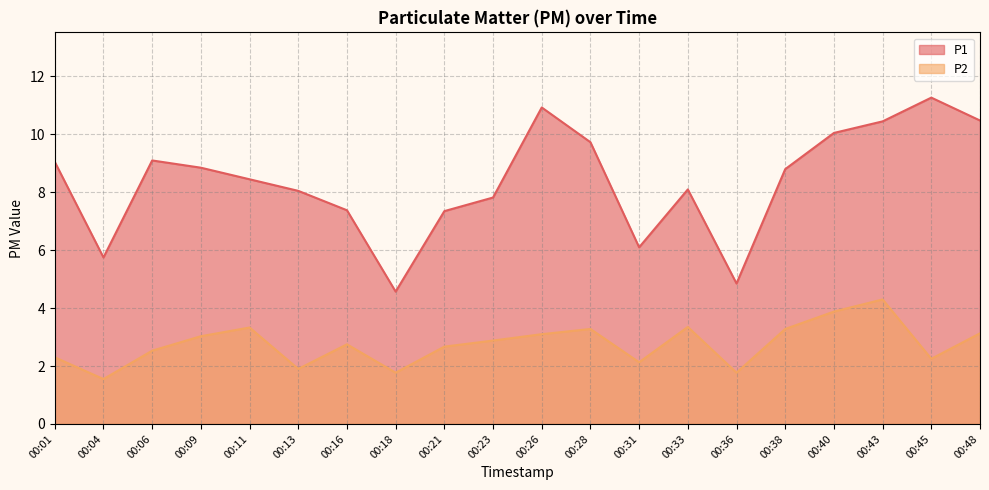

What is the difference between the maximum and minimum values in the P2 series?

2.8